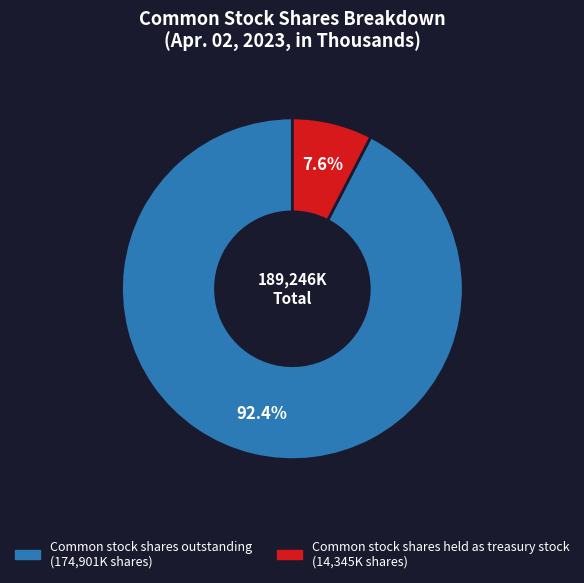

Count the number of slices in the pie.

2